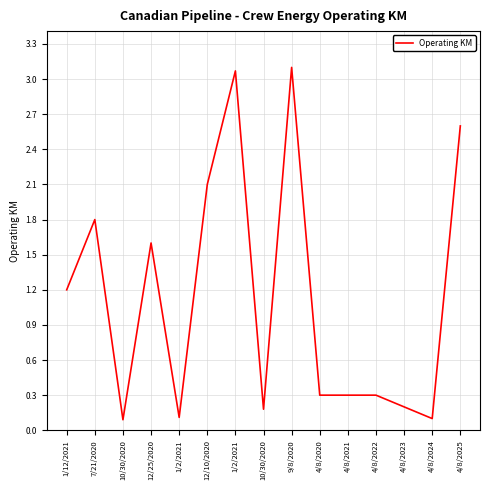

True or false: there are more than 0 points higher than both neighbors.

True